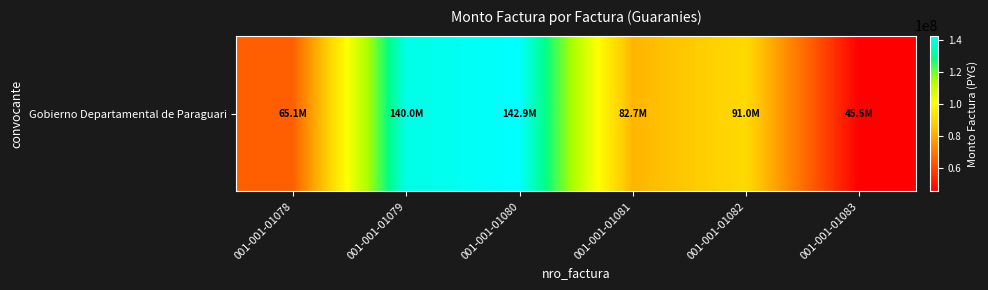

What value does the data have at 001-001-01082?

91044435